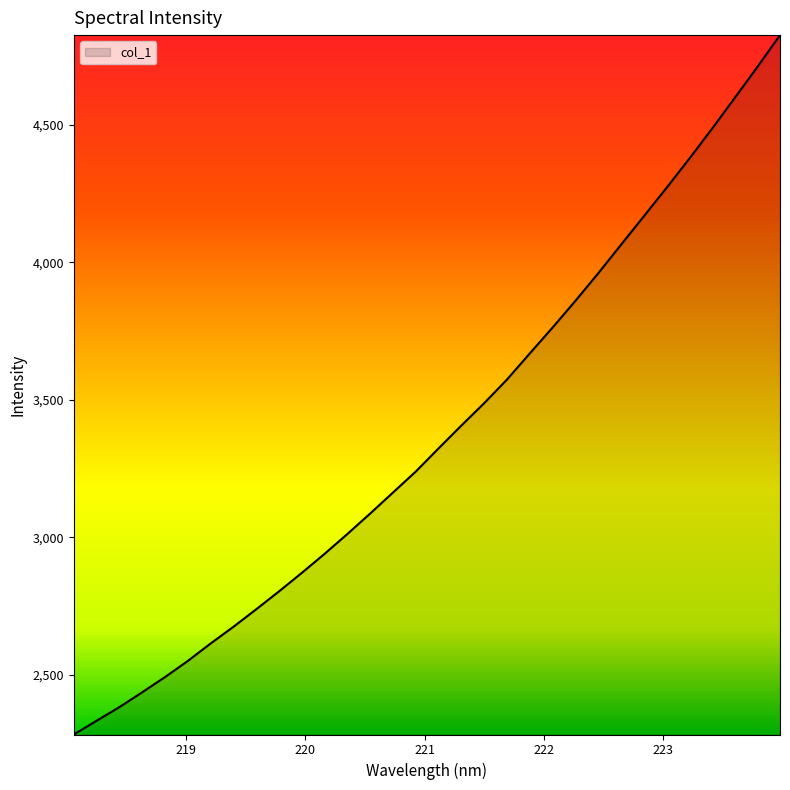

What is the difference between the maximum and minimum values?

2543.4